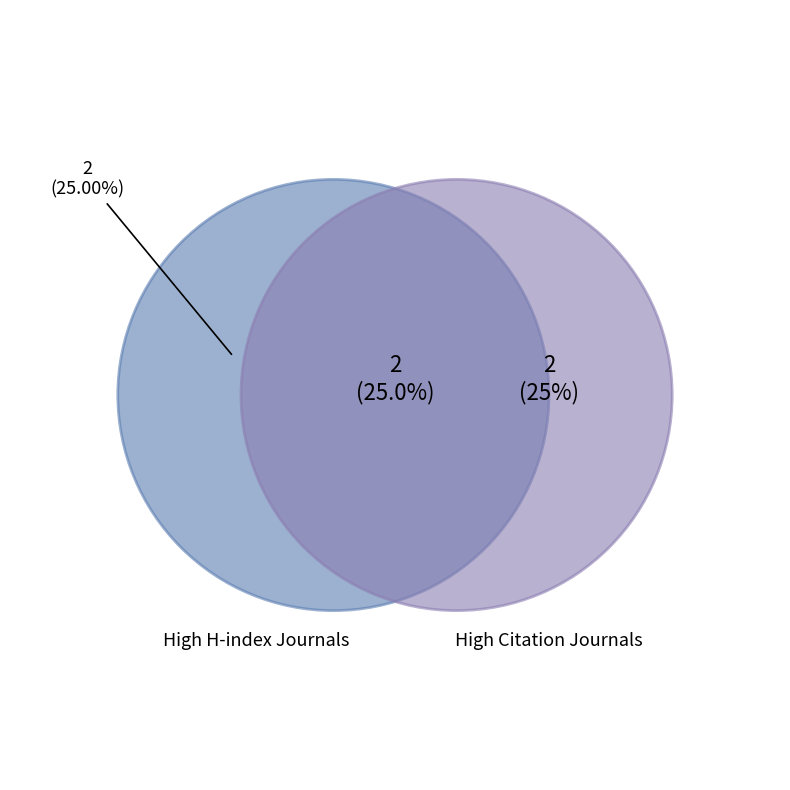

Do Universitas Psychologica and Acta Colombiana de Psicologia together represent more than half of the pie?

No